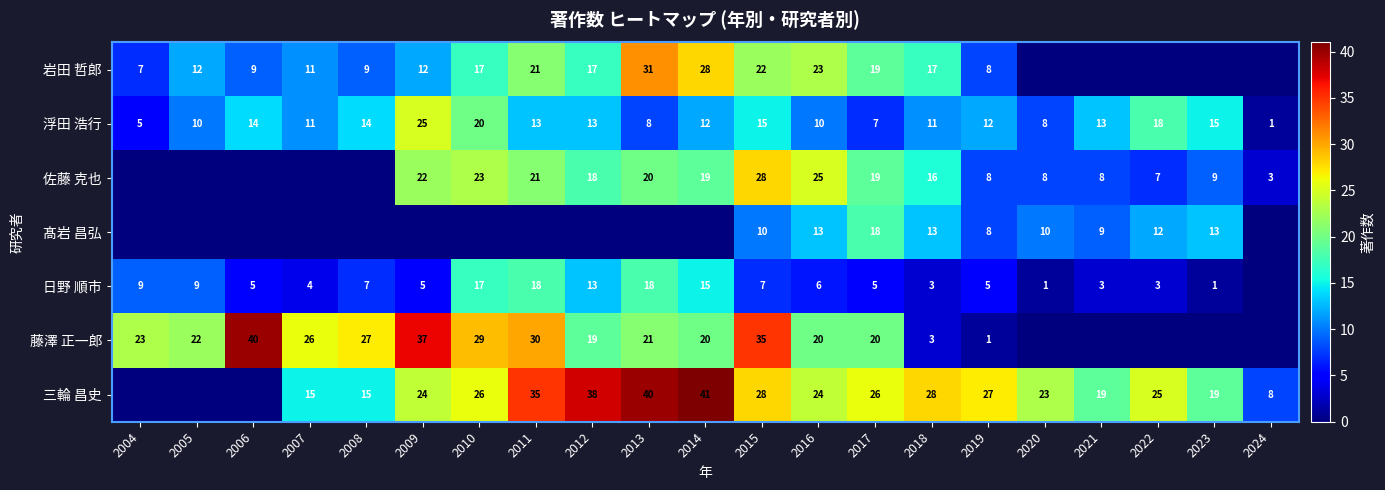

At which category does the chart reach its minimum across all series?

2020